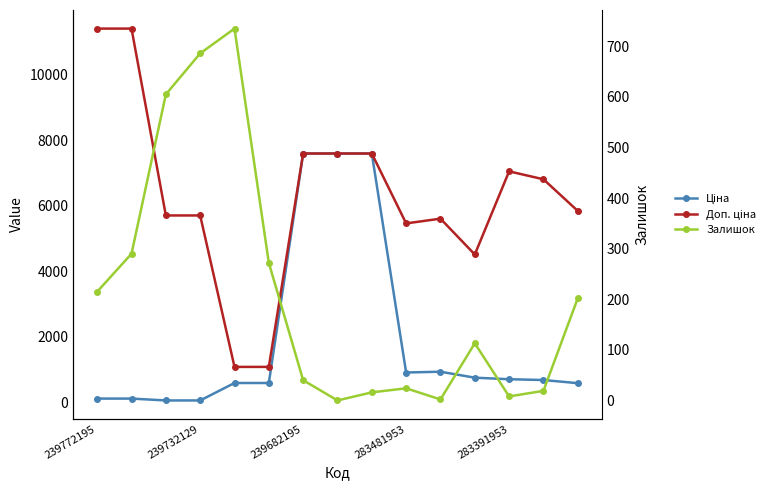

Where is Ціна nearest to the value 3826?

10